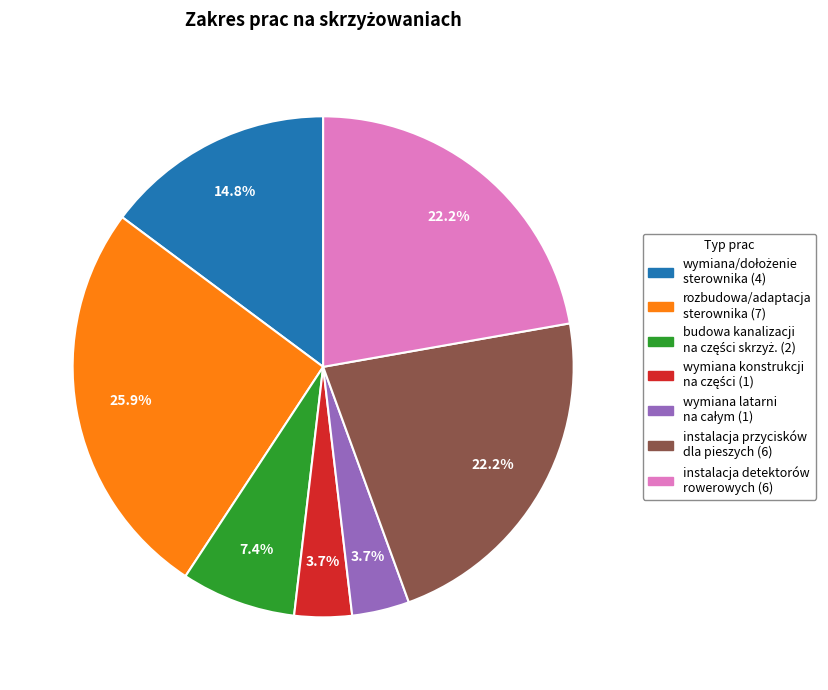

Is there any slice that represents more than half of the pie?

No